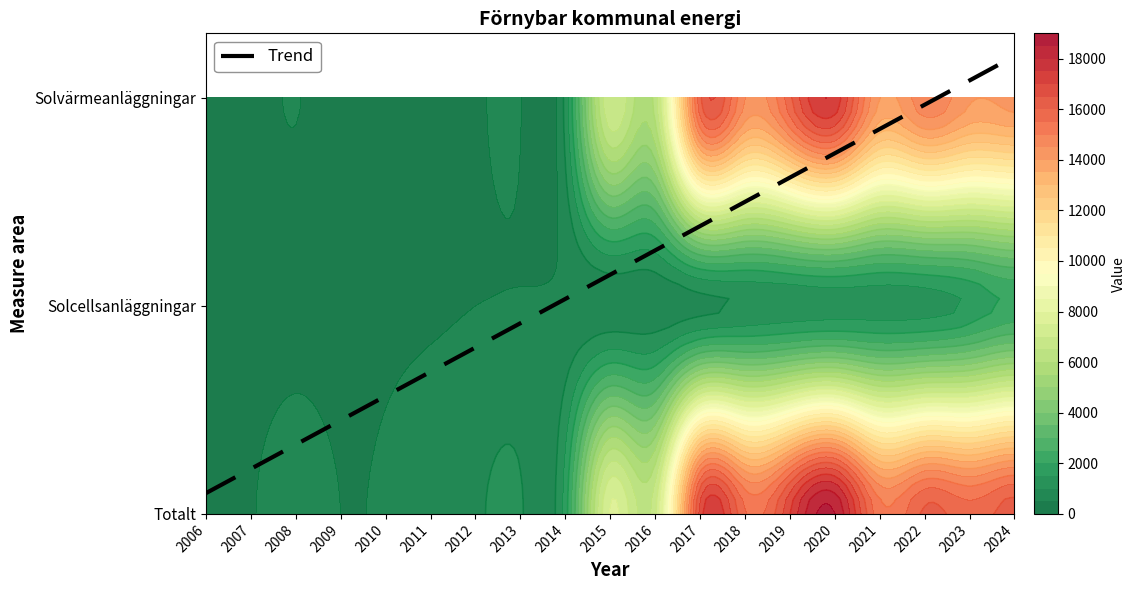

Rank the series at 2016 from lowest to highest value.

Solcellsanläggningar, Solvärmeanläggningar, Totalt